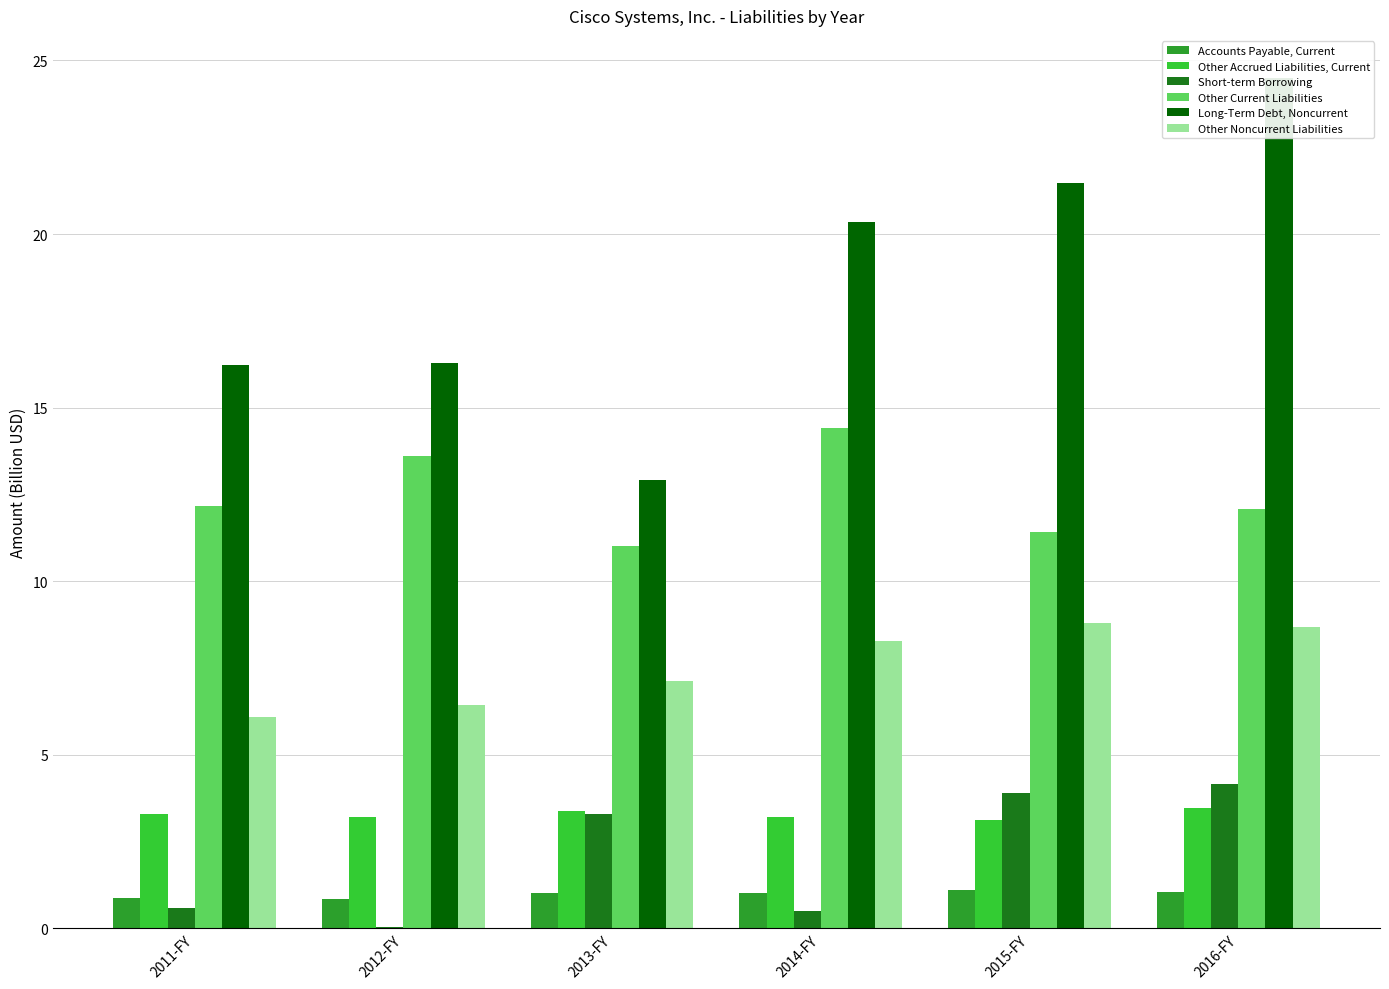

Reading left to right, transcribe all the data shown in this chart.

Accounts Payable, Current: 2011-FY=0.9	2012-FY=0.9	2013-FY=1.0	2014-FY=1.0	2015-FY=1.1	2016-FY=1.1
Other Accrued Liabilities, Current: 2011-FY=3.3	2012-FY=3.2	2013-FY=3.4	2014-FY=3.2	2015-FY=3.1	2016-FY=3.5
Short-term Borrowing: 2011-FY=0.6	2012-FY=0.0	2013-FY=3.3	2014-FY=0.5	2015-FY=3.9	2016-FY=4.2
Other Current Liabilities: 2011-FY=12.2	2012-FY=13.6	2013-FY=11.0	2014-FY=14.4	2015-FY=11.4	2016-FY=12.1
Long-Term Debt, Noncurrent: 2011-FY=16.2	2012-FY=16.3	2013-FY=12.9	2014-FY=20.3	2015-FY=21.5	2016-FY=24.5
Other Noncurrent Liabilities: 2011-FY=6.1	2012-FY=6.4	2013-FY=7.1	2014-FY=8.3	2015-FY=8.8	2016-FY=8.7